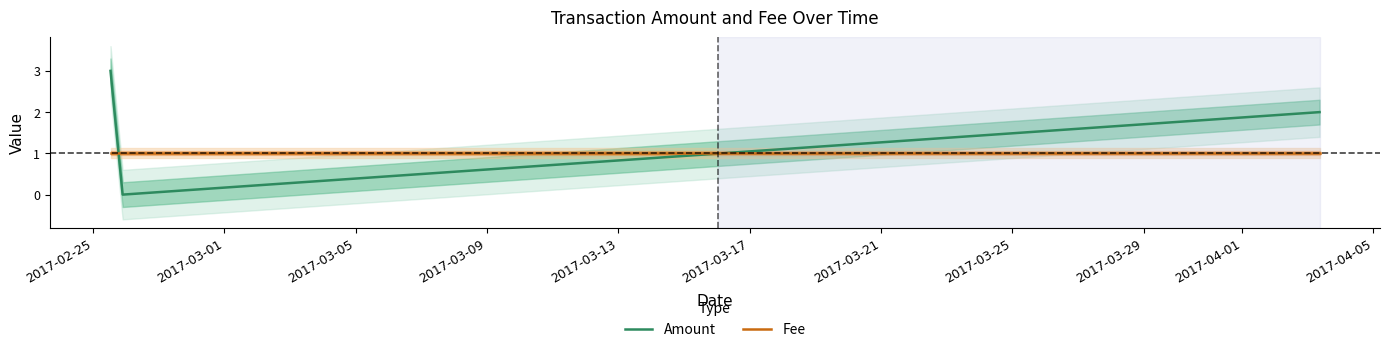

The value of Fee at 2017-02-25 12:51:15 is 0.3. True or false?

False